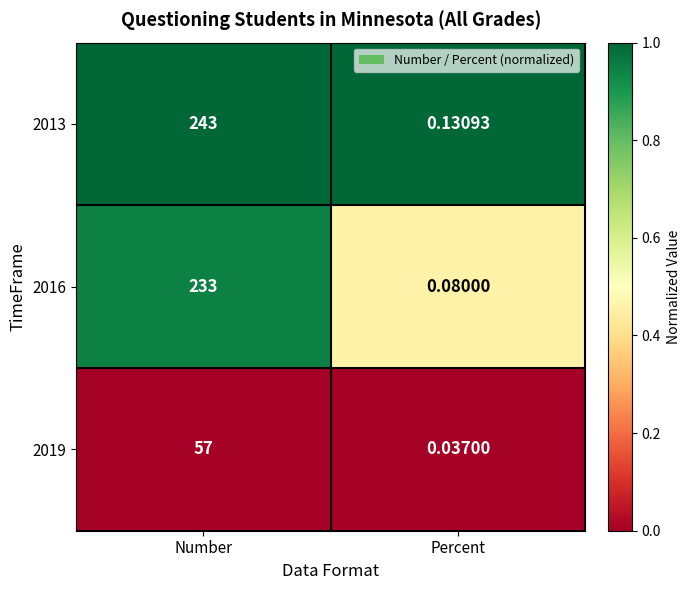

Where is 2019 nearest to the value 28?

Percent